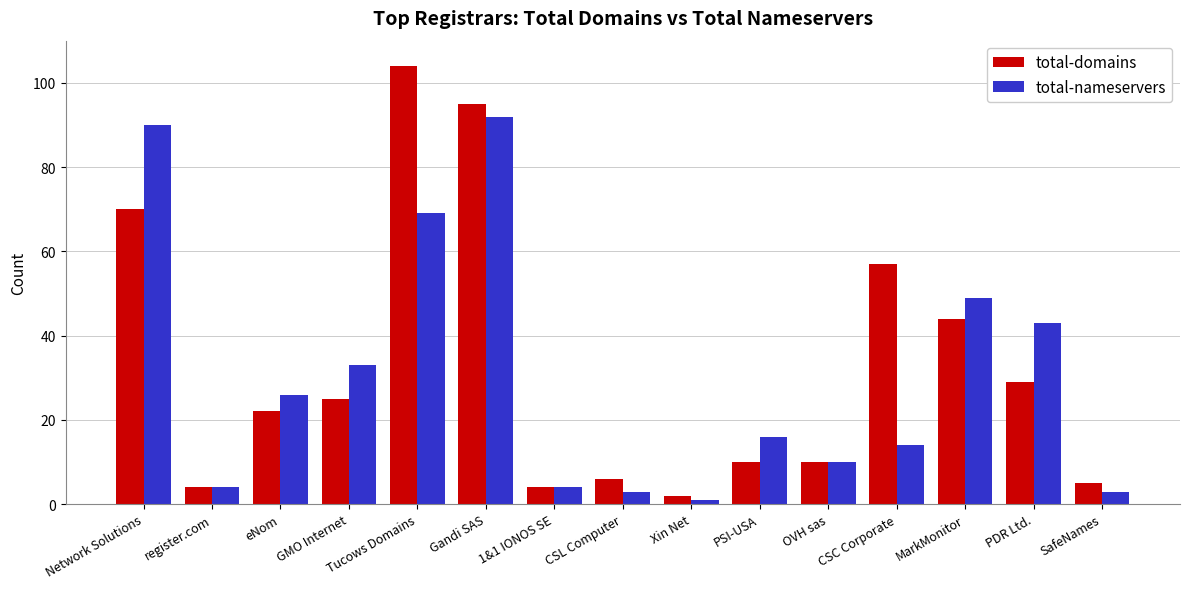

How many bars are there in each group?

2